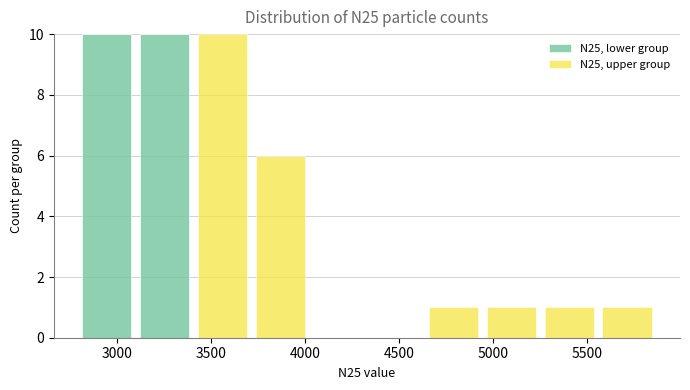

Reading left to right, list every stacked bar in this chart as the range it spans on the x-axis followed by its total height. Neither the bar edges nor the heights are printed on the chart, so give them approximately, as read against the axes.

2800 to 3100: 10
3100 to 3400: 10
3400 to 3700: 10
3700 to 4000: 6
4000 to 4350: 0
4350 to 4650: 0
4650 to 4950: 1
4950 to 5250: 1
5250 to 5550: 1
5550 to 5850: 1